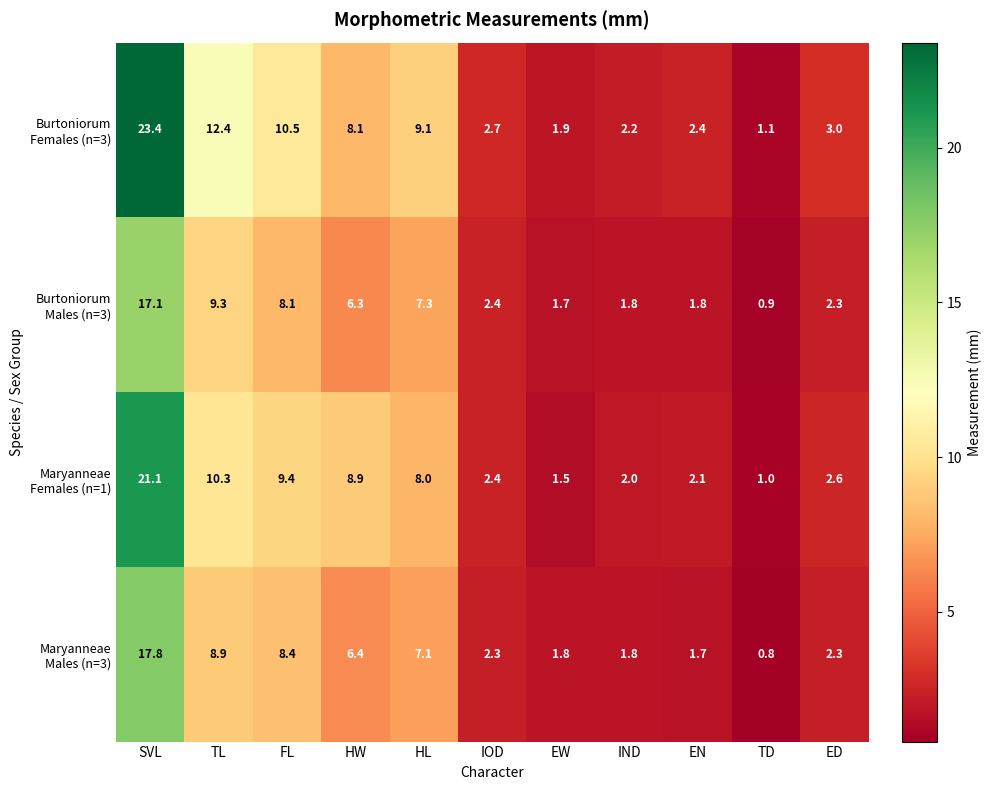

Which label corresponds to the smallest value in the chart?

TD